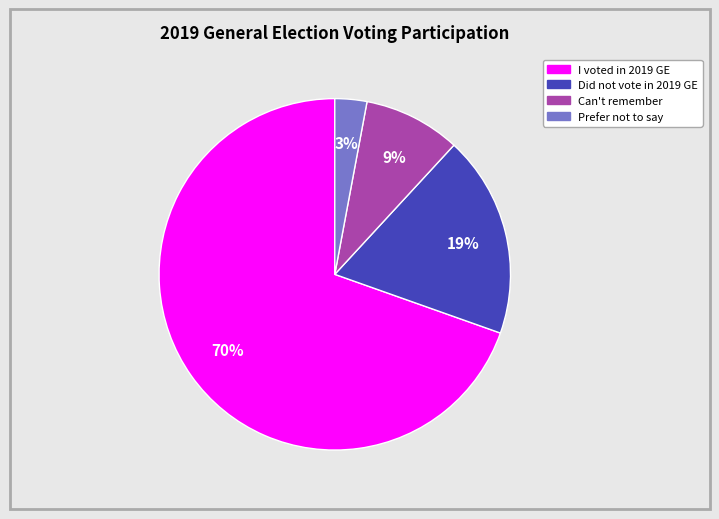

To the nearest percent, what is the average slice percentage?

25%